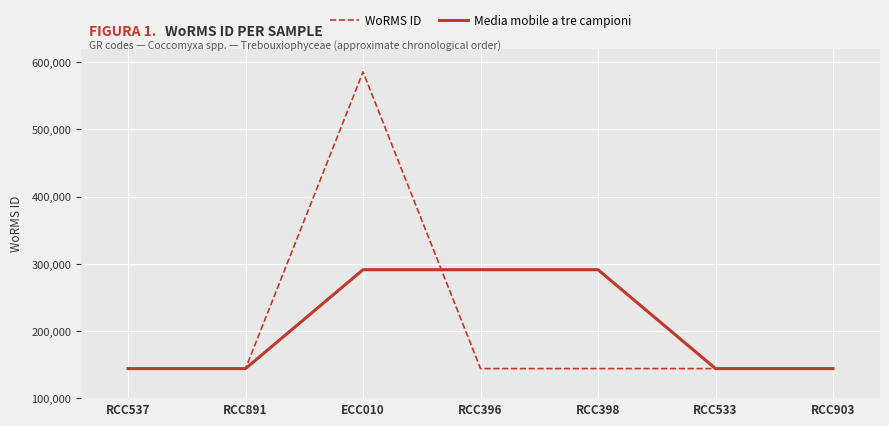

What are all the series names shown in the legend?

WoRMS ID, Media mobile a tre campioni